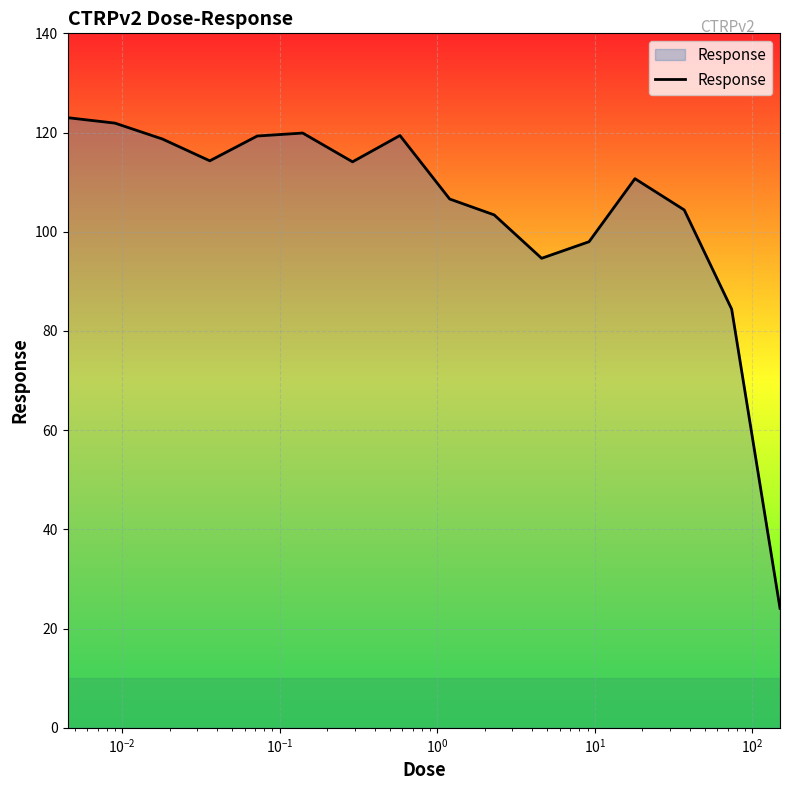

What is the smallest value displayed?

24.1